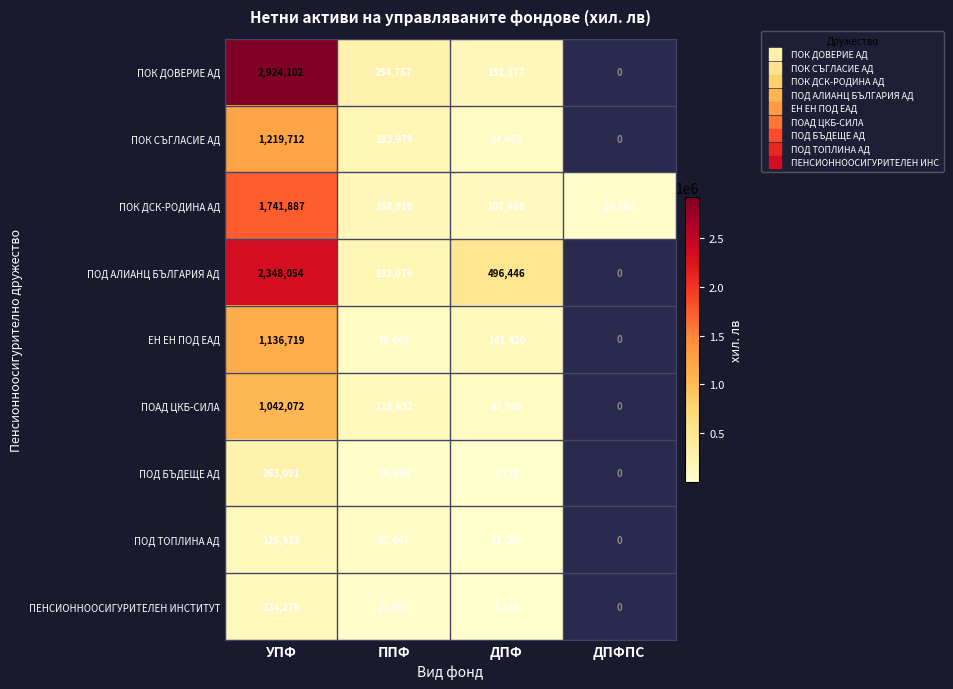

What is the smallest value displayed?

1248.0